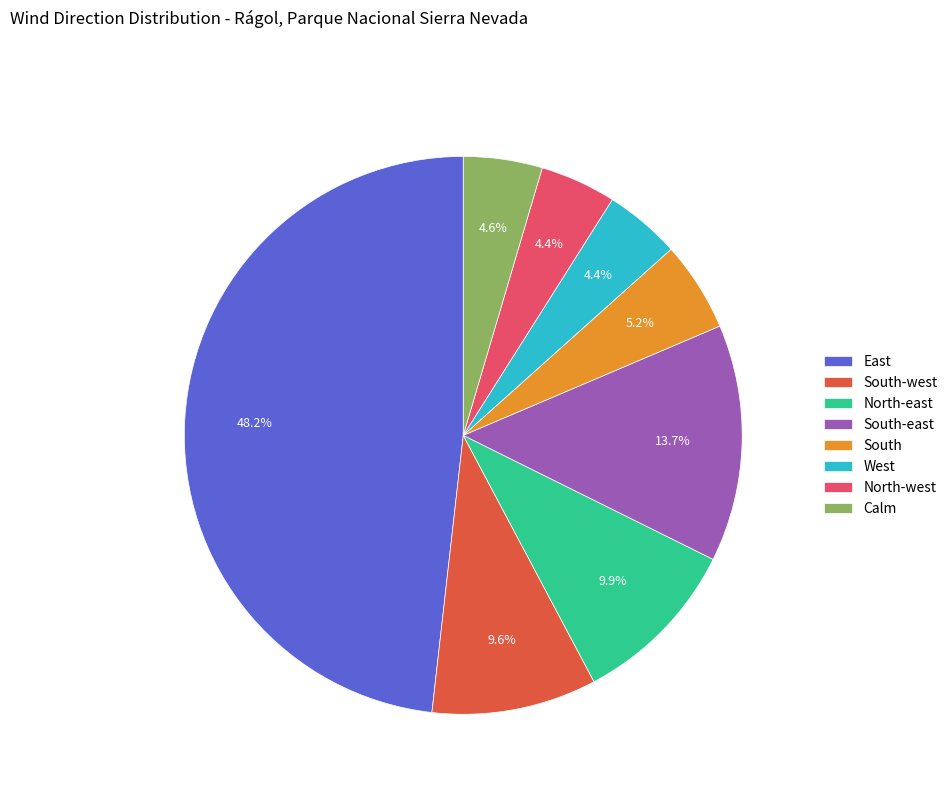

To the nearest percent, what is the combined percentage of North-east and West?

14%